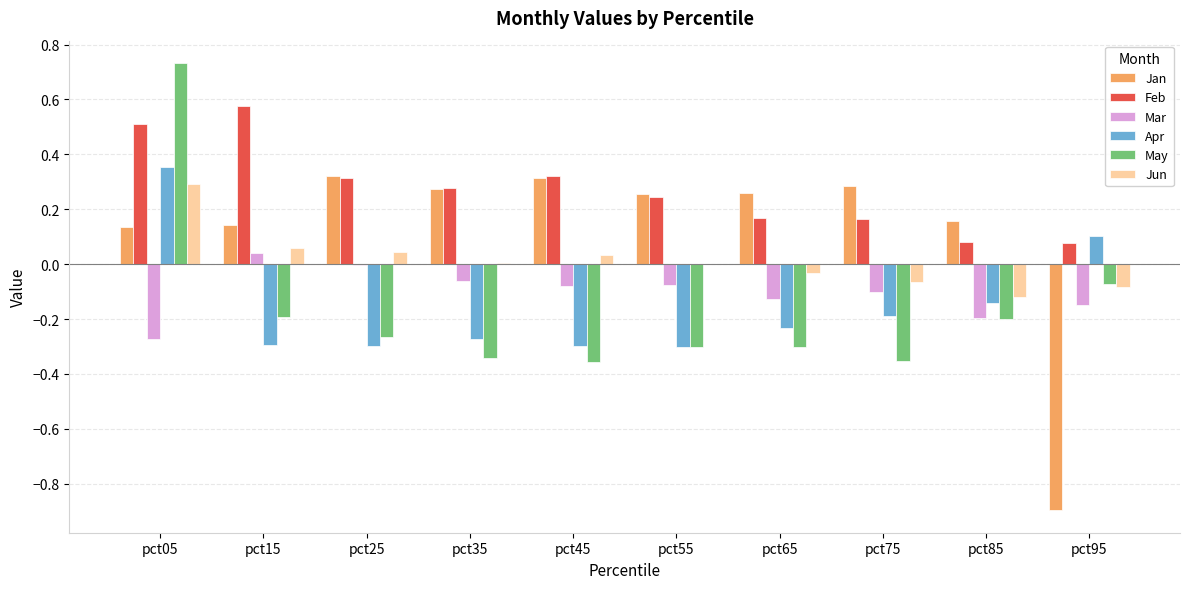

The Feb series shows 0.9 at pct15. True or false?

False